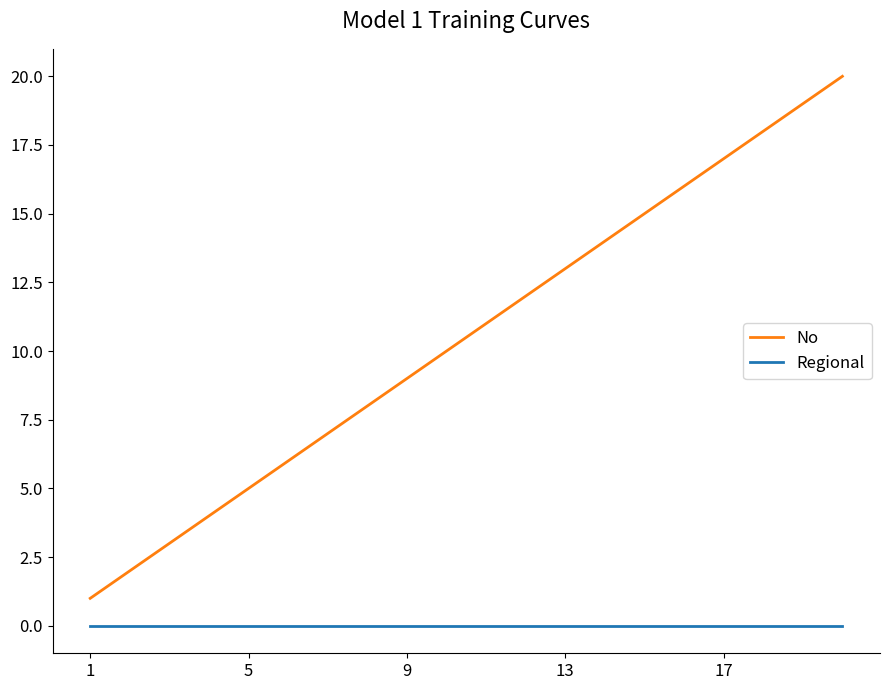

True or false: Regional and No intersect in this chart.

False